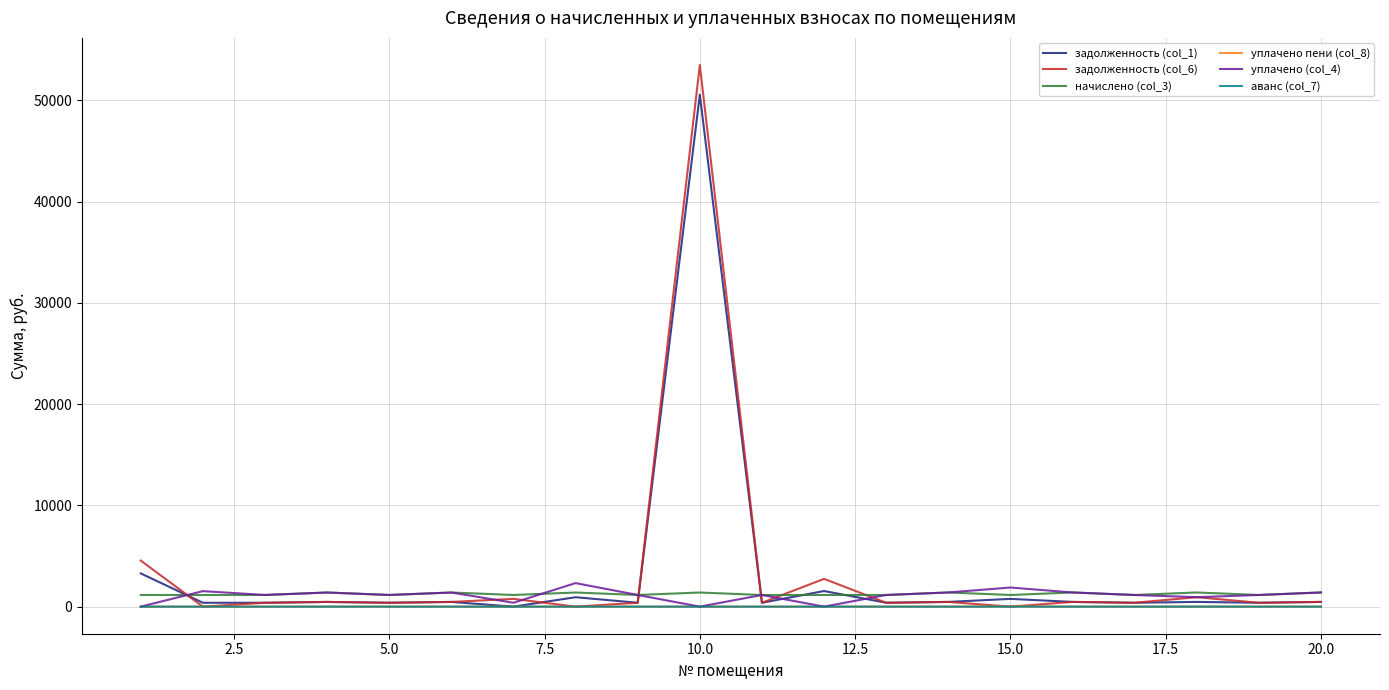

How many values in the задолженность (col_6) series exceed 464?

10